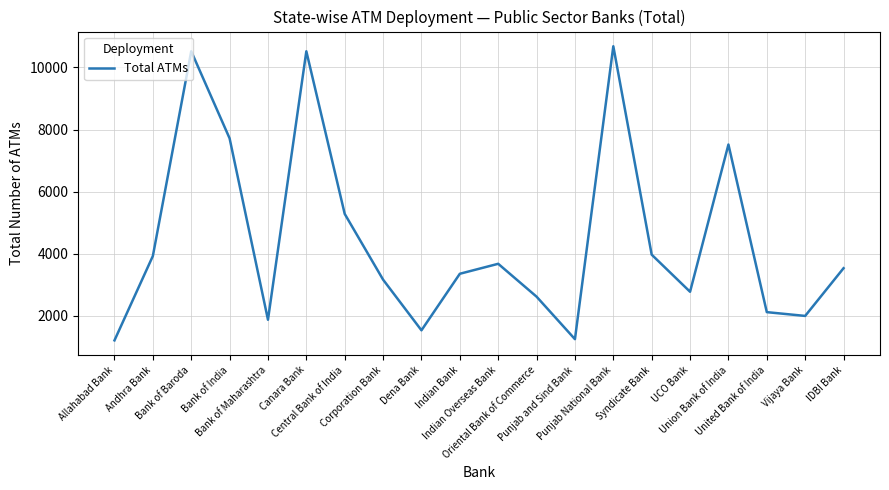

What is the sum of the values at Central Bank of India and Bank of India?

13002